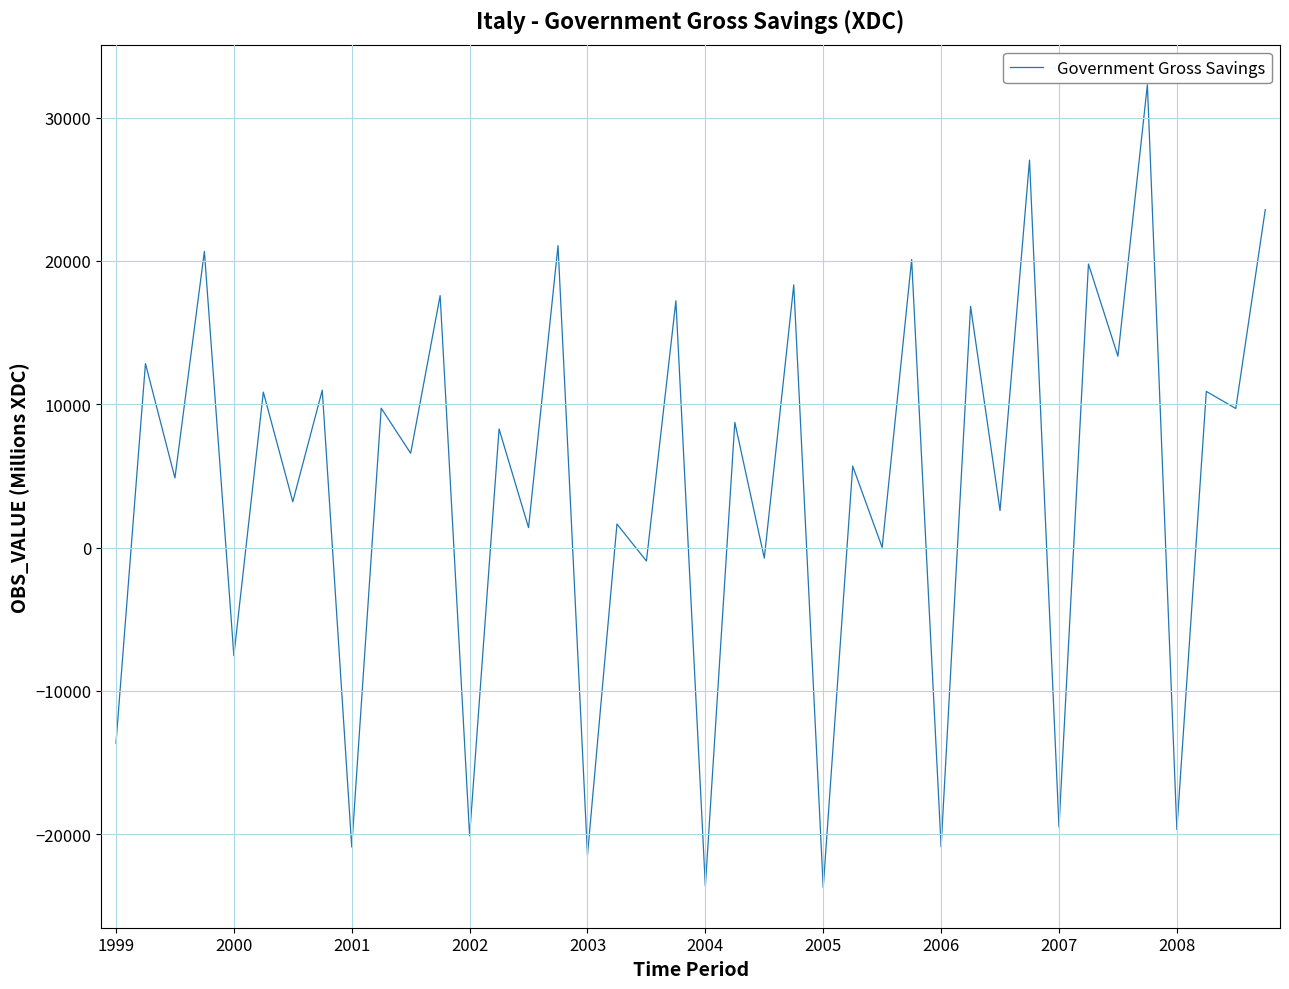

What is the minimum value shown in the chart?

-23718.3